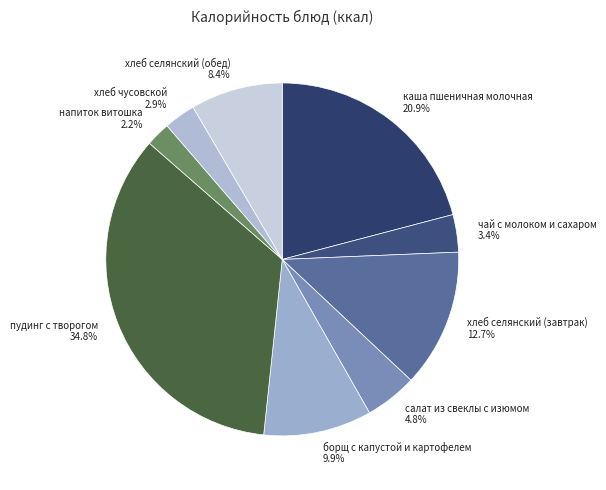

Approximately how many times larger is the value at хлеб чусовской compared to хлеб селянский (обед)?

0.3